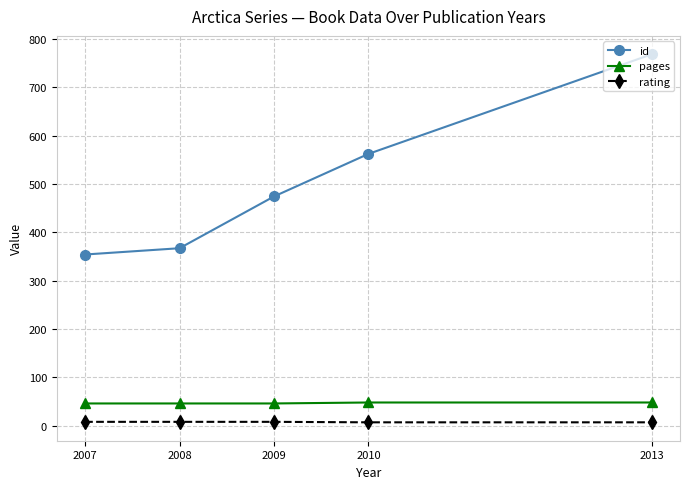

Does the chart display data point markers on the line(s)?

Yes